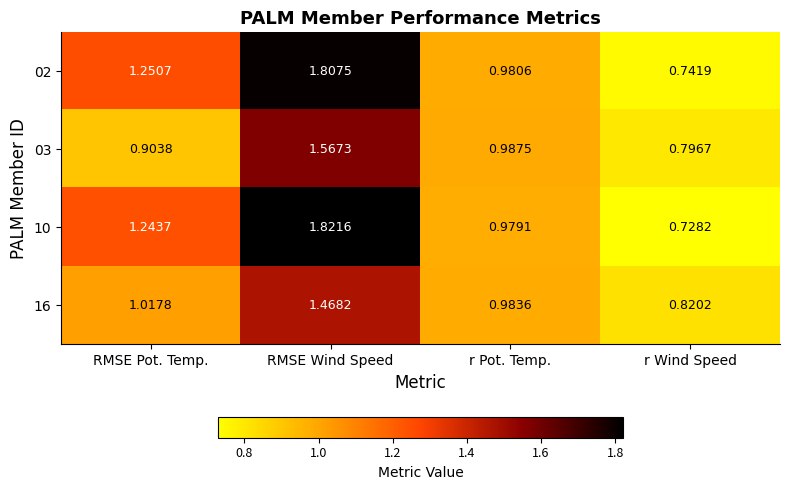

What is the difference between the highest and lowest values at RMSE Pot. Temp.?

0.3